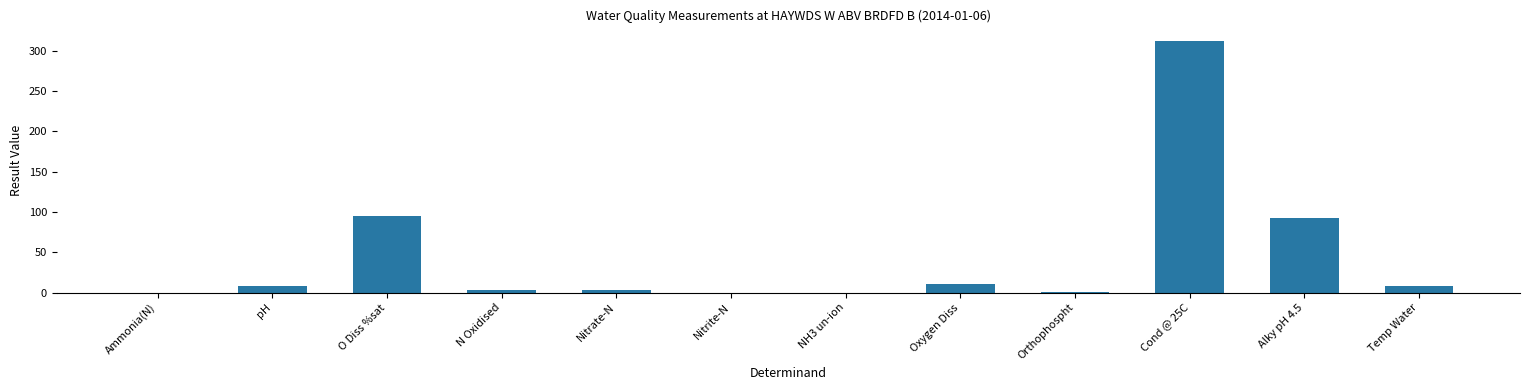

What value does the data have at pH?

7.7